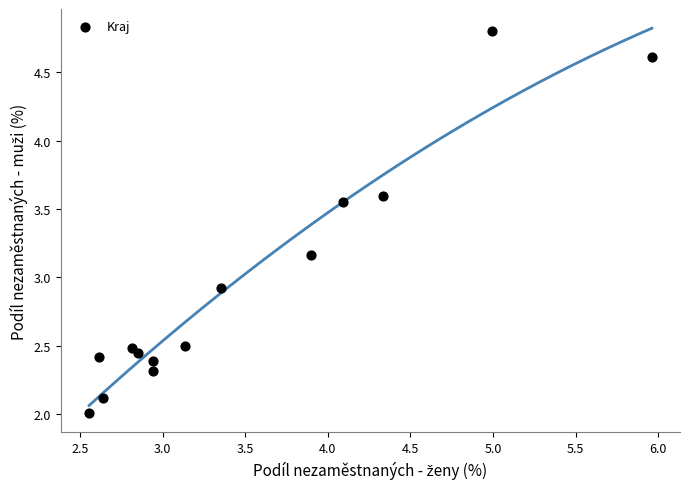

What is the range of Y values (max minus min)?

2.8